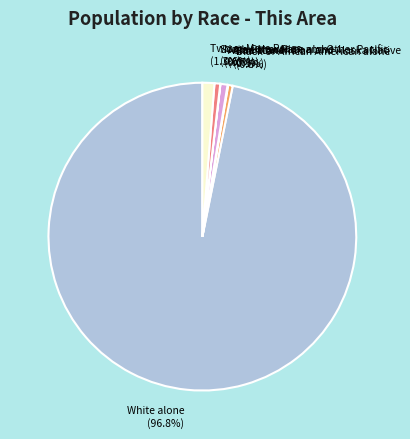

Is it true that Asian alone is 1% of the pie?

True